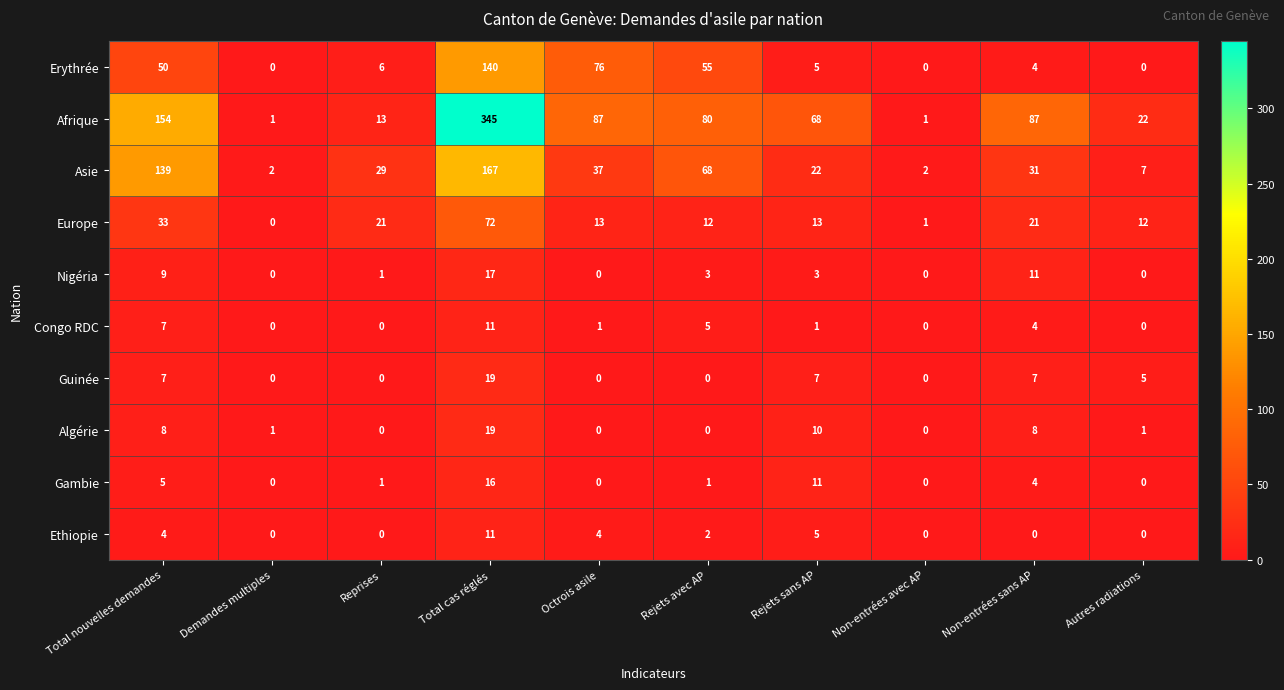

What is the total value across all series at Non-entrées avec AP?

4